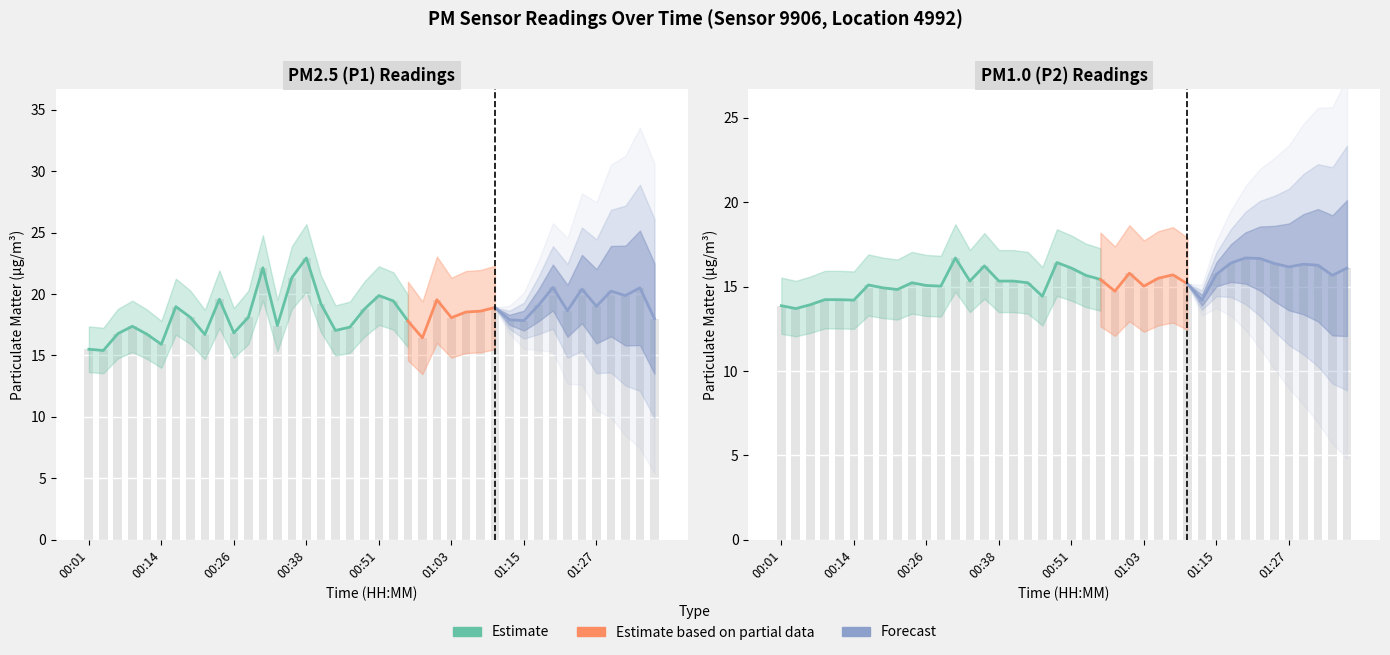

What is the label of the 14th bar from the left?

00:34